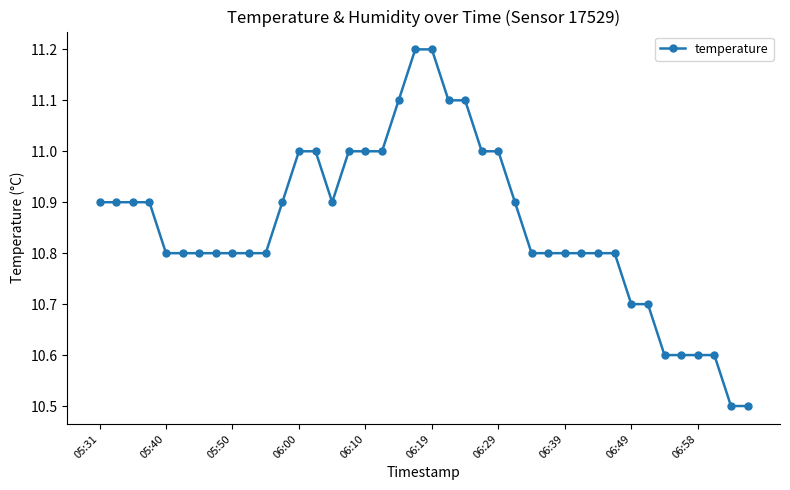

What is the average value?

10.9